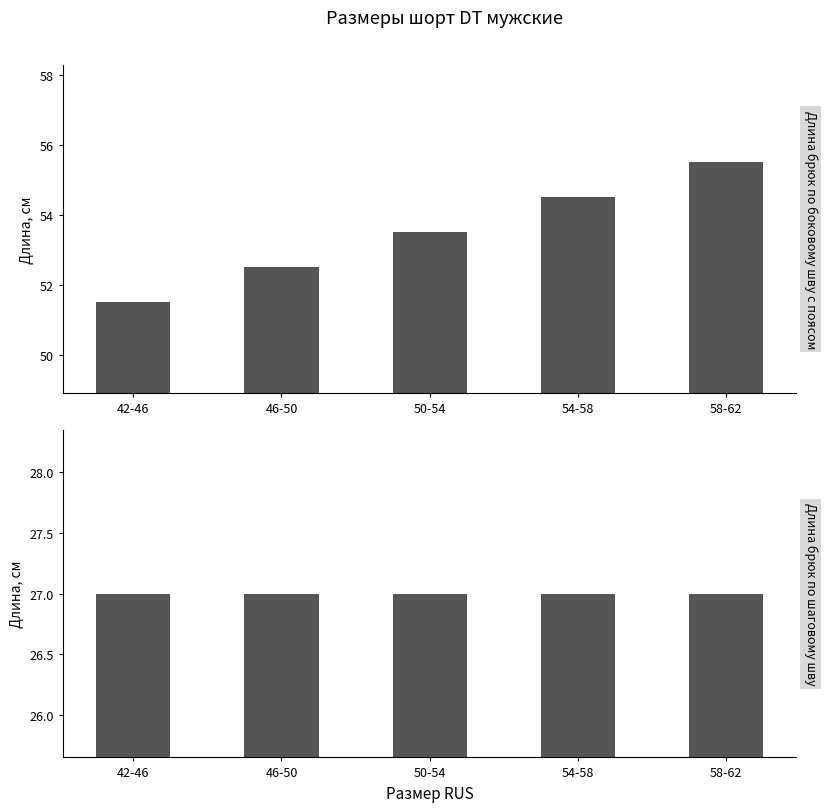

How many bars are there in each group?

2